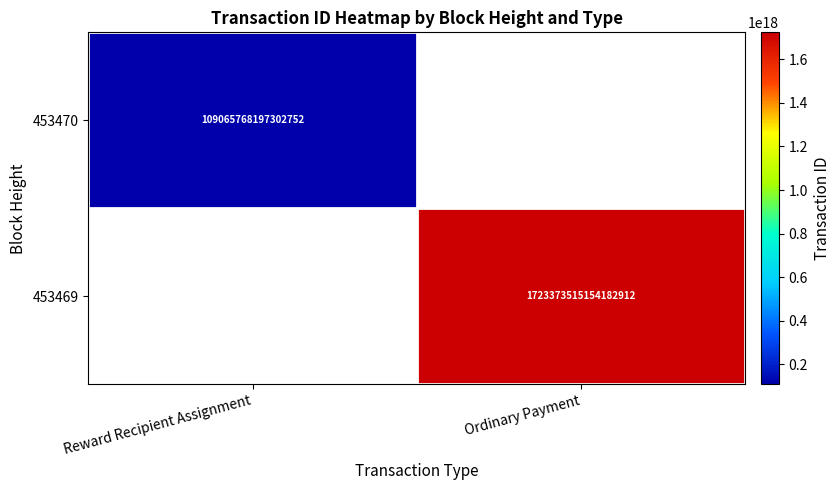

The value of 453469 at Ordinary Payment is 3019474328941439488. True or false?

False